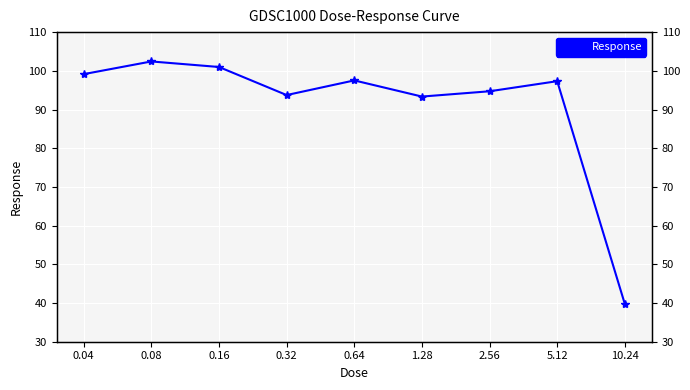

How many interior local peaks (higher than both neighbors) does the data have?

3